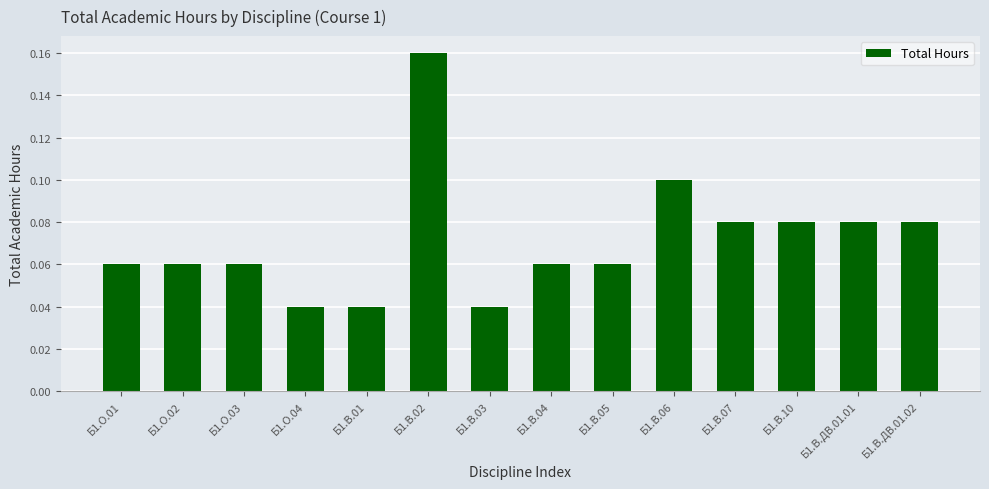

The chart shows a value of 0.1 at Б1.О.02. True or false?

True